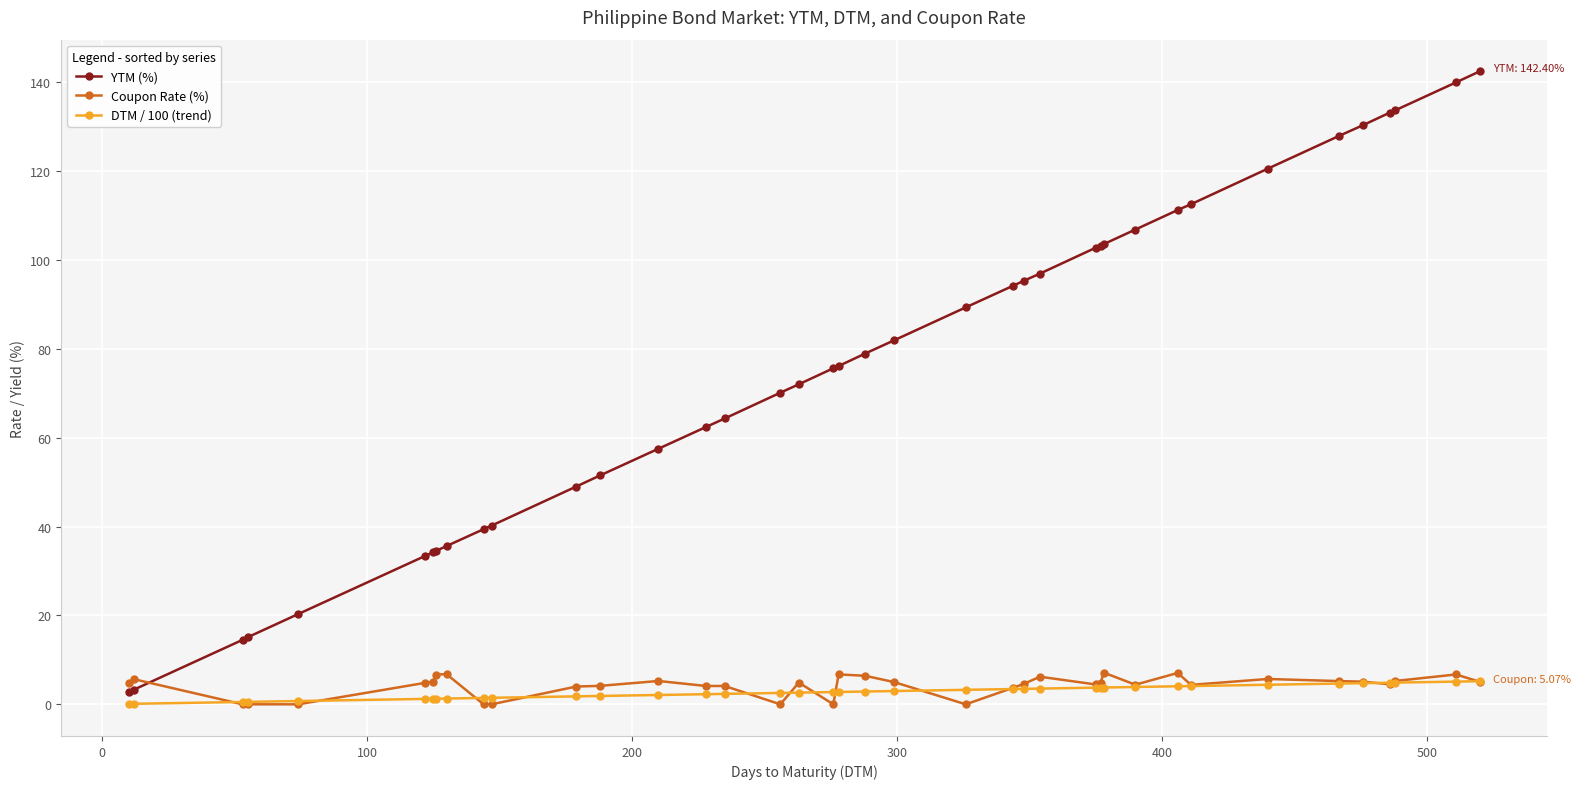

Which series has the largest range (max minus min)?

YTM (%)